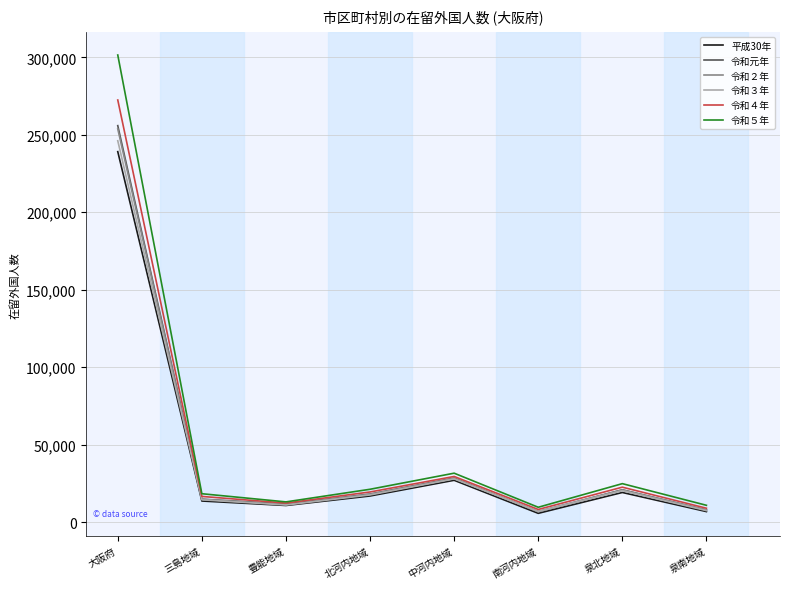

What is the spread (max minus min) of values at 泉北地域?

5702